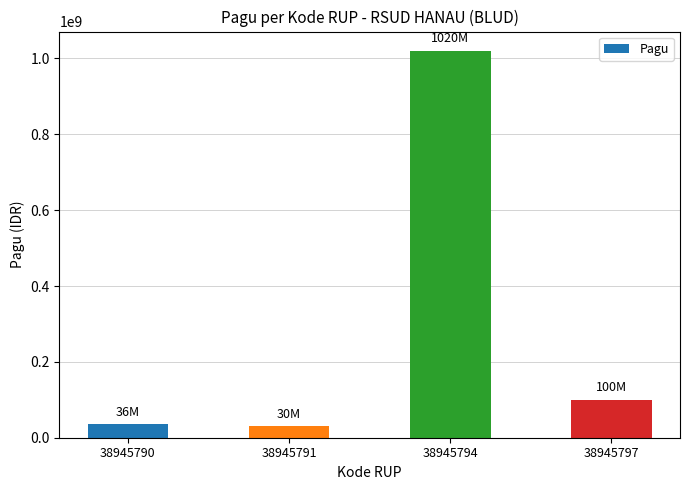

The value at 38945794 is 1020000000. True or false?

True